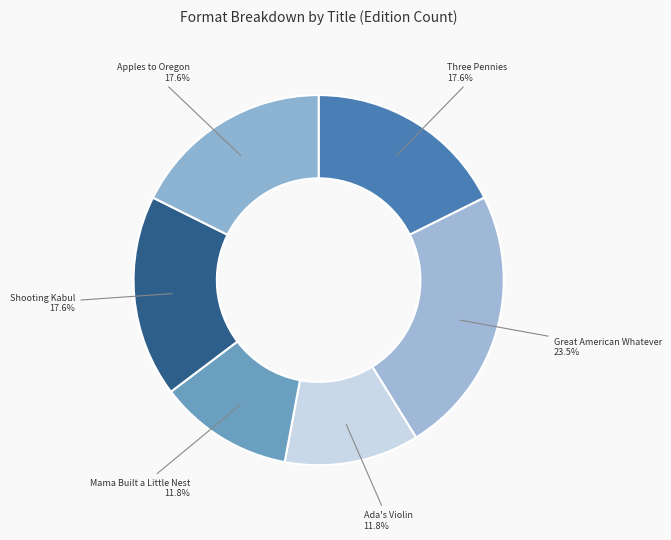

How many segments does this pie chart have?

6